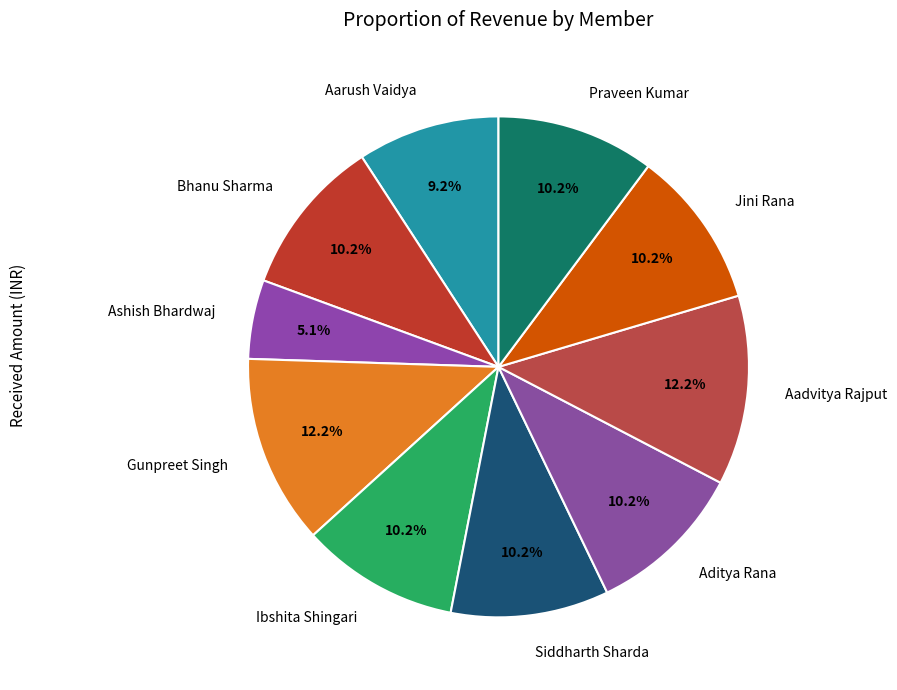

To the nearest percent, what portion does Gunpreet Singh represent?

12%